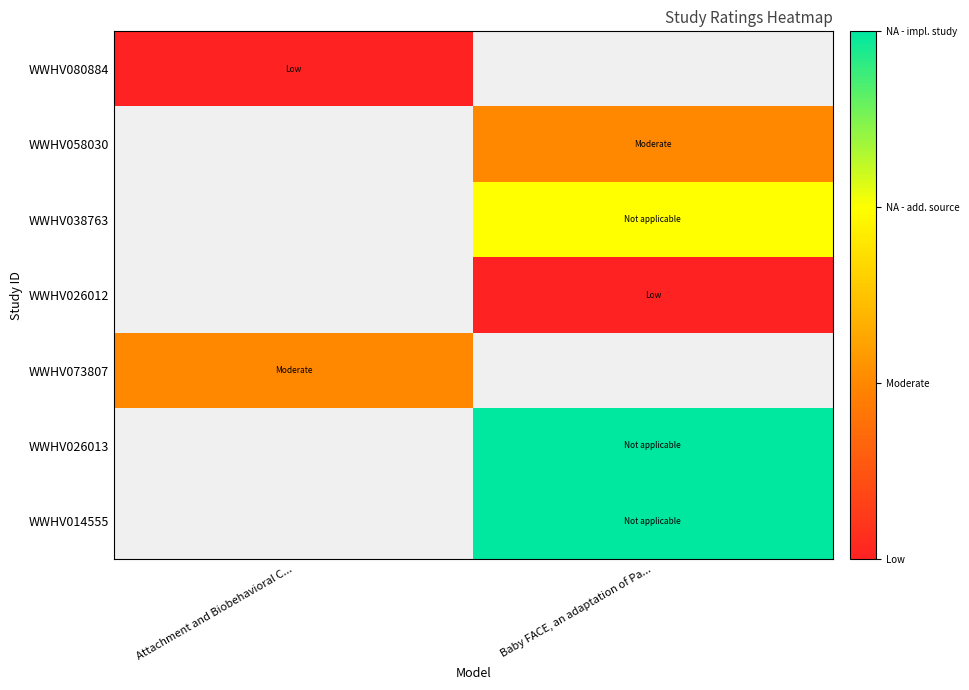

Is the value of WWHV026013 at Attachment and Biobehavioral C... greater than the value of WWHV073807 at Baby FACE, an adaptation of Pa...?

No